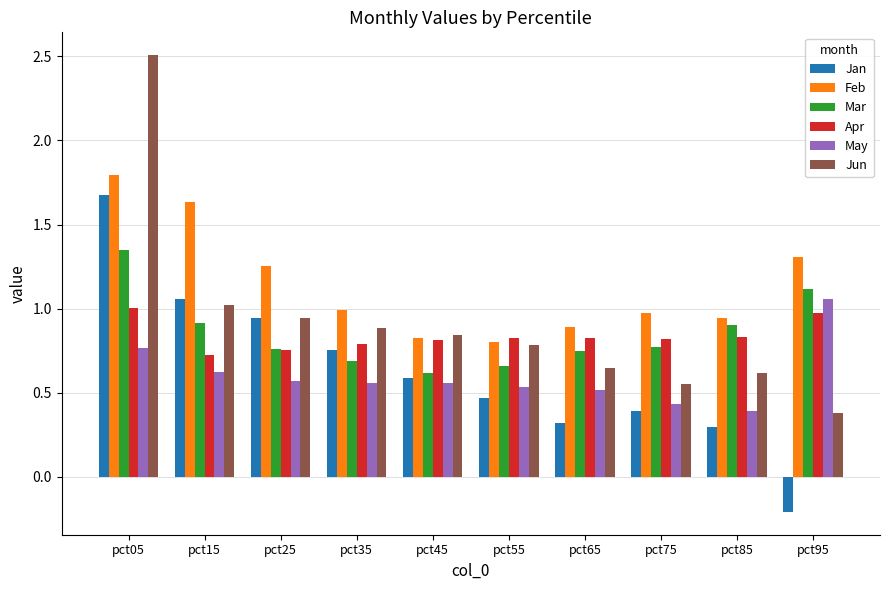

Does the chart contain stacked bars?

No